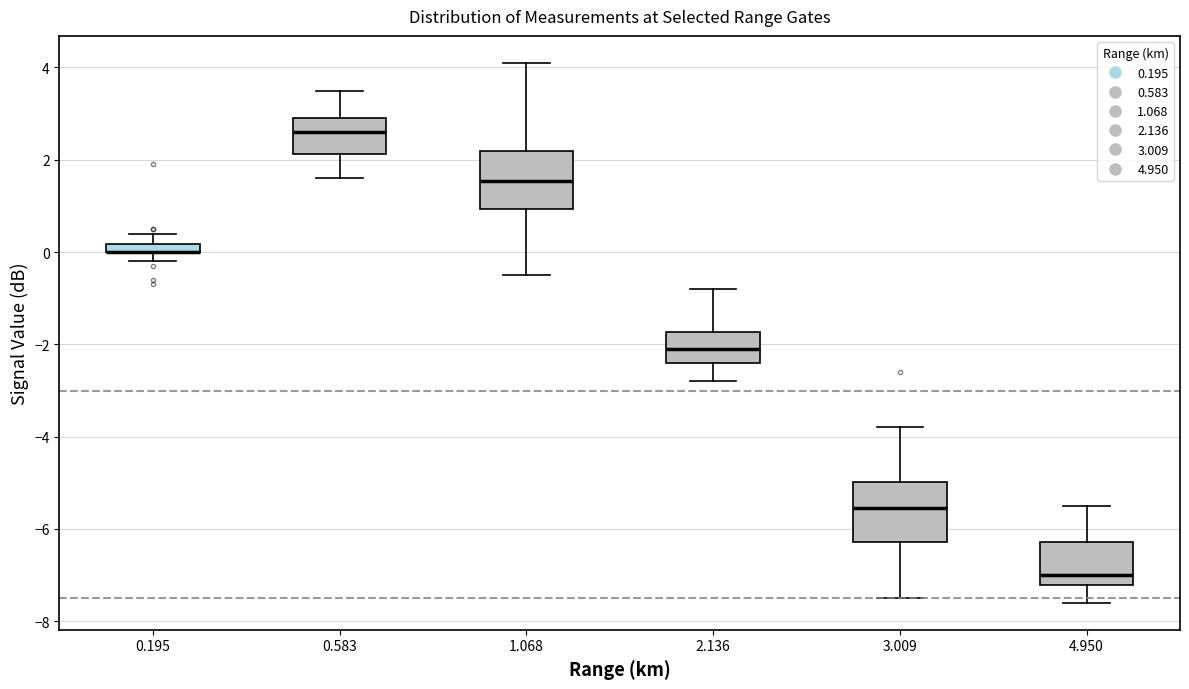

Where does the upper whisker of the box at x = 1.068 end on the y-axis? The values are not printed on the chart, so give them approximately, as read against the axis.

4.2